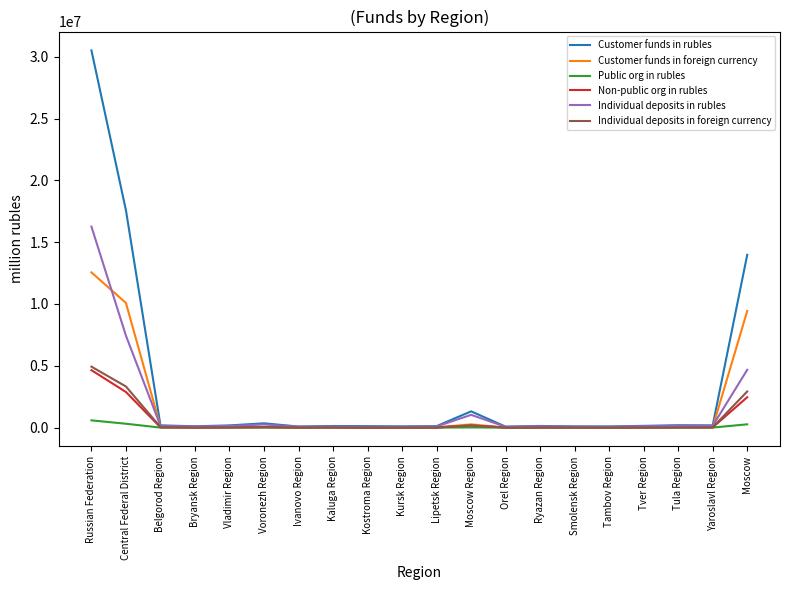

Which series has the largest total across all categories?

Customer funds in rubles